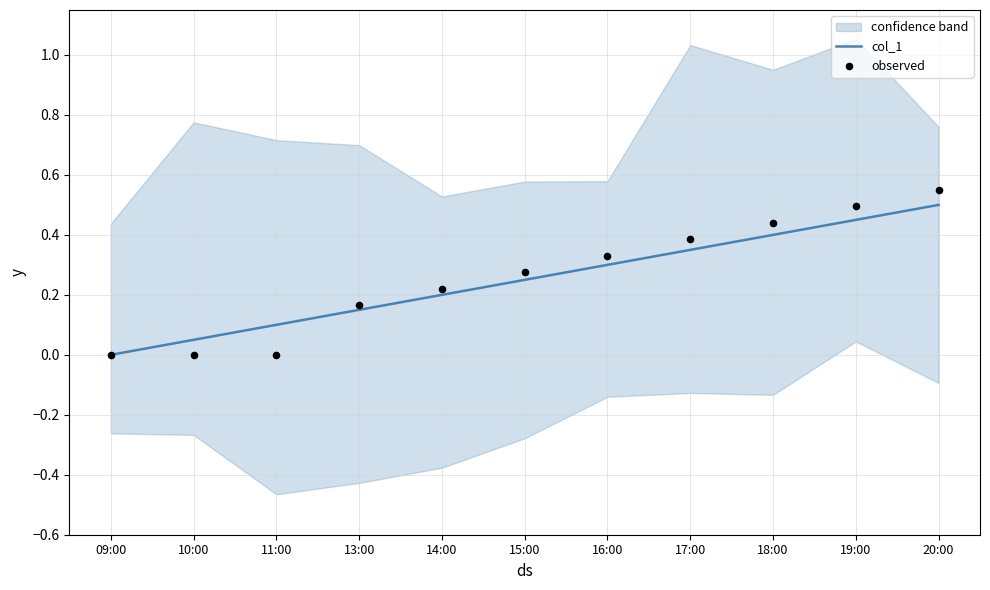

Which series has the largest Y range (max minus min)?

observed